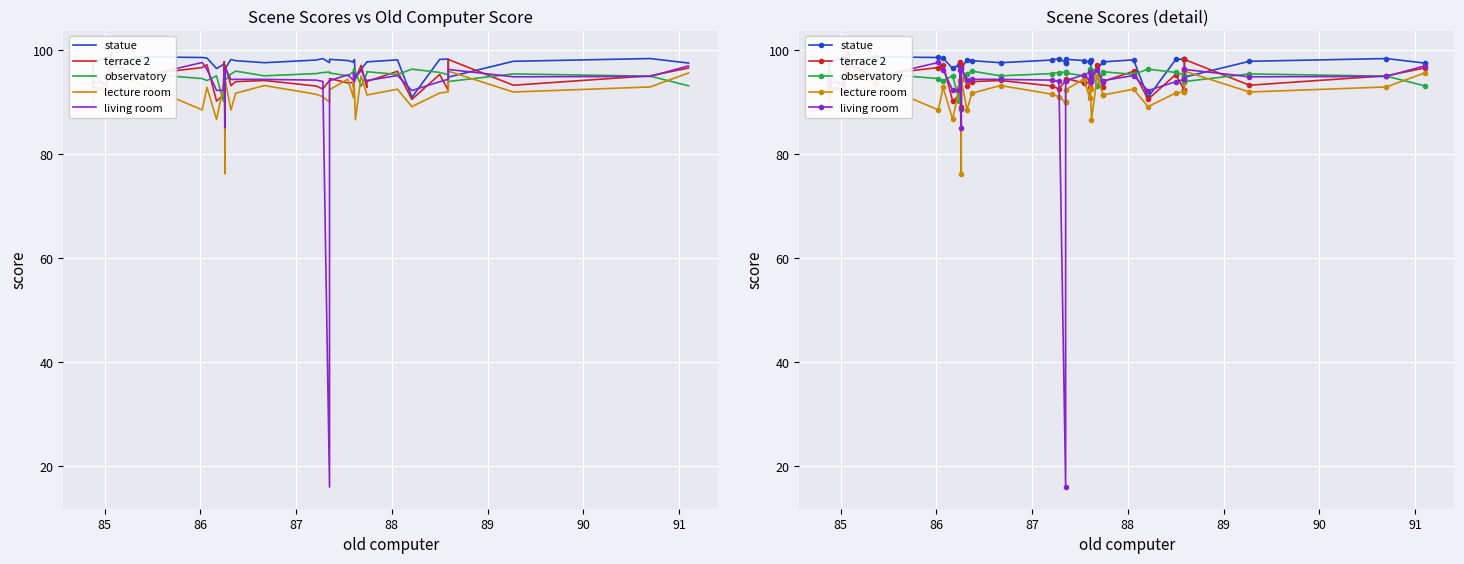

Which series has the largest range (max minus min)?

living room